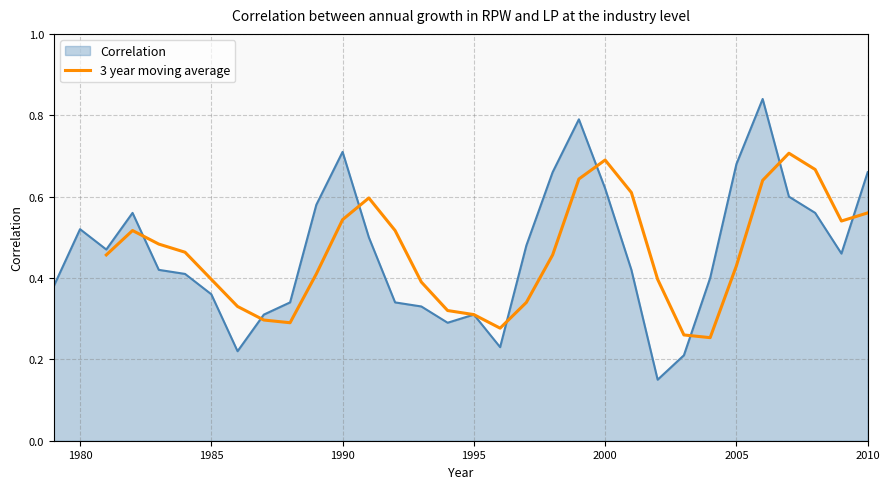

How many lines are shown in the chart?

1